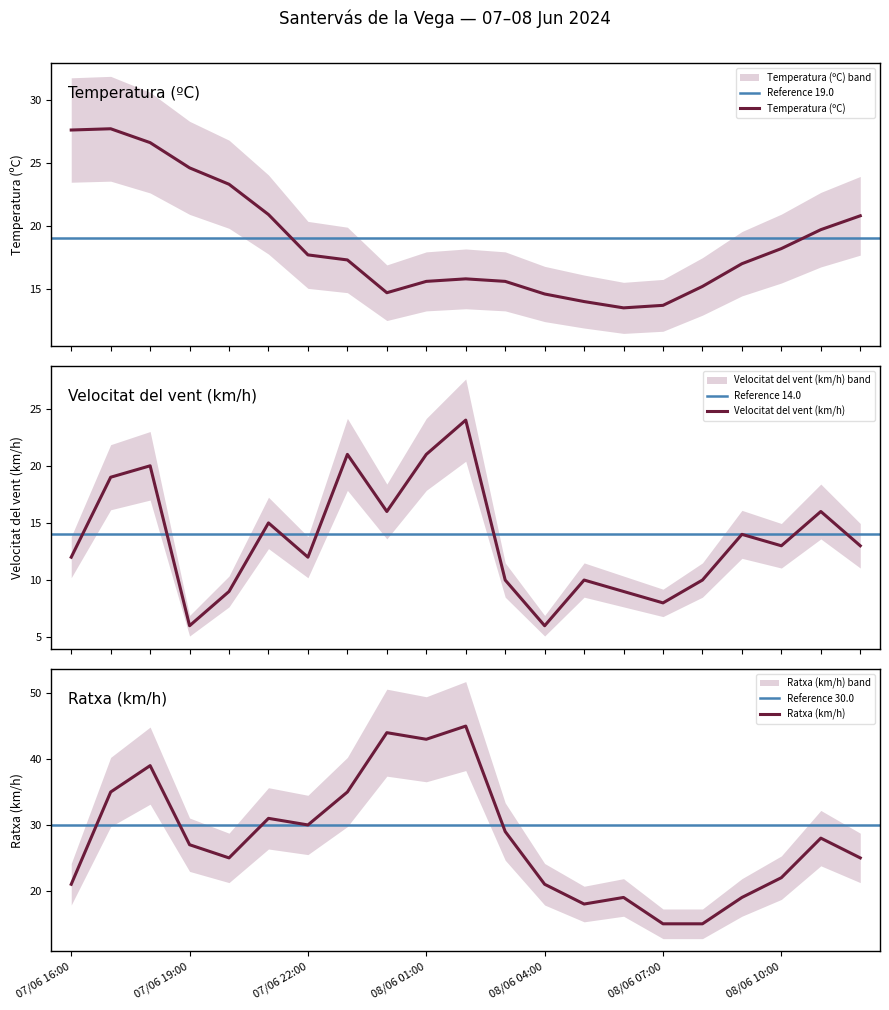

How many data points in Temperatura (ºC) are above 17?

11